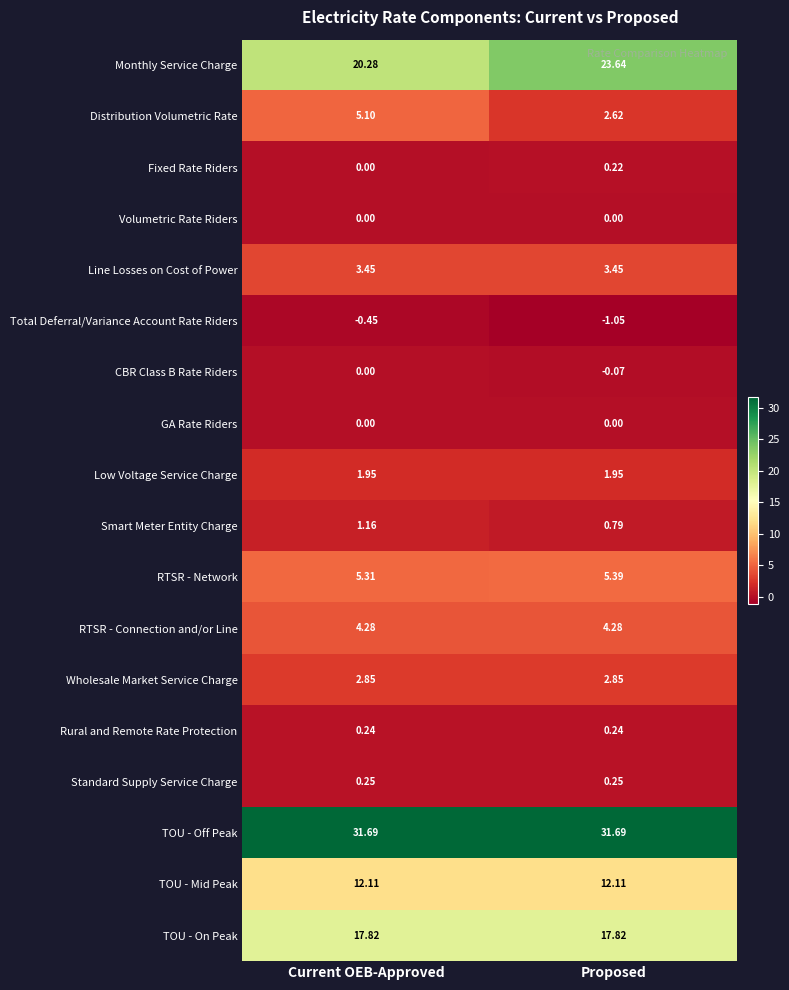

What is the total value across all series at Current OEB-Approved?

106.0